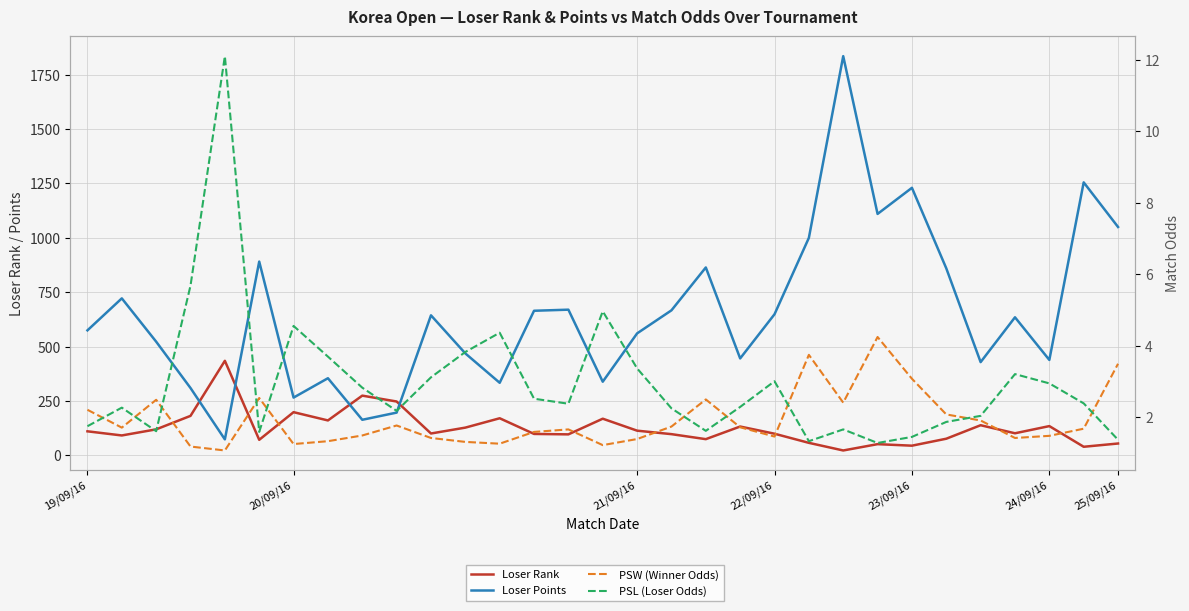

How many values in the PSL (Loser Odds) series are below 2?

10